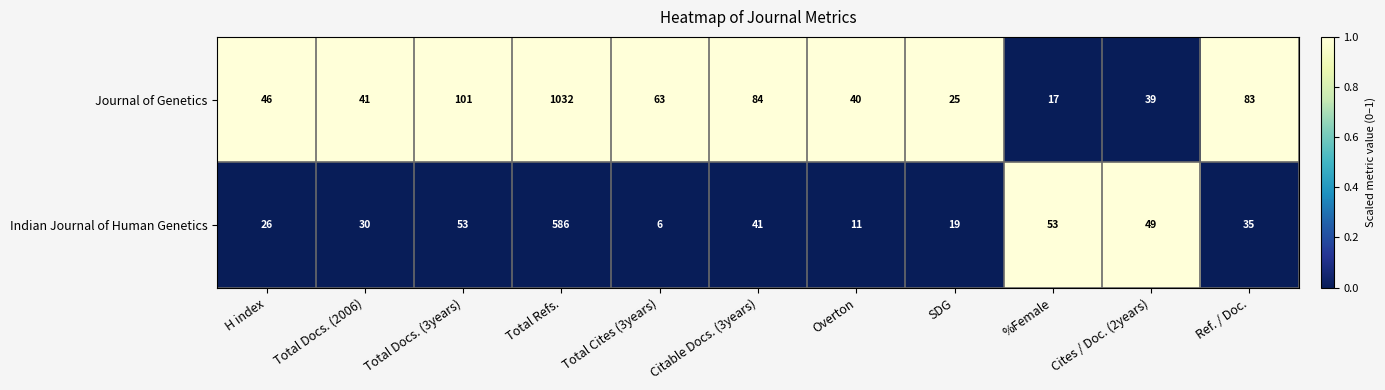

At which category is the sum across all series the highest?

Total Refs.